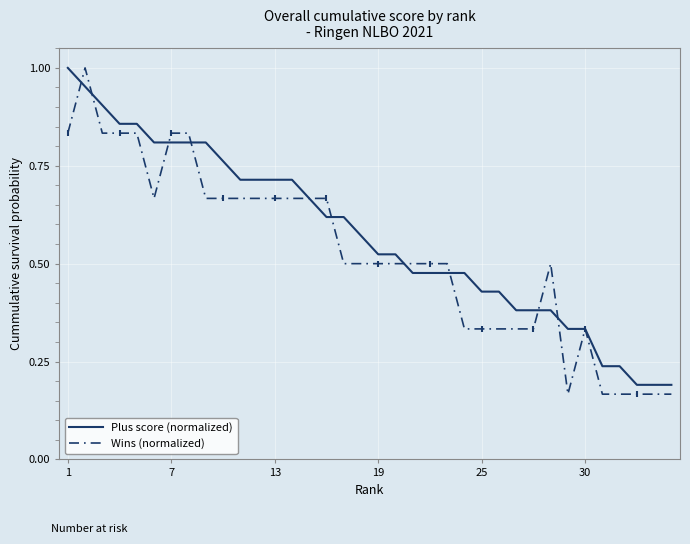

What are all the series names shown in the legend?

Plus score (normalized), Wins (normalized)